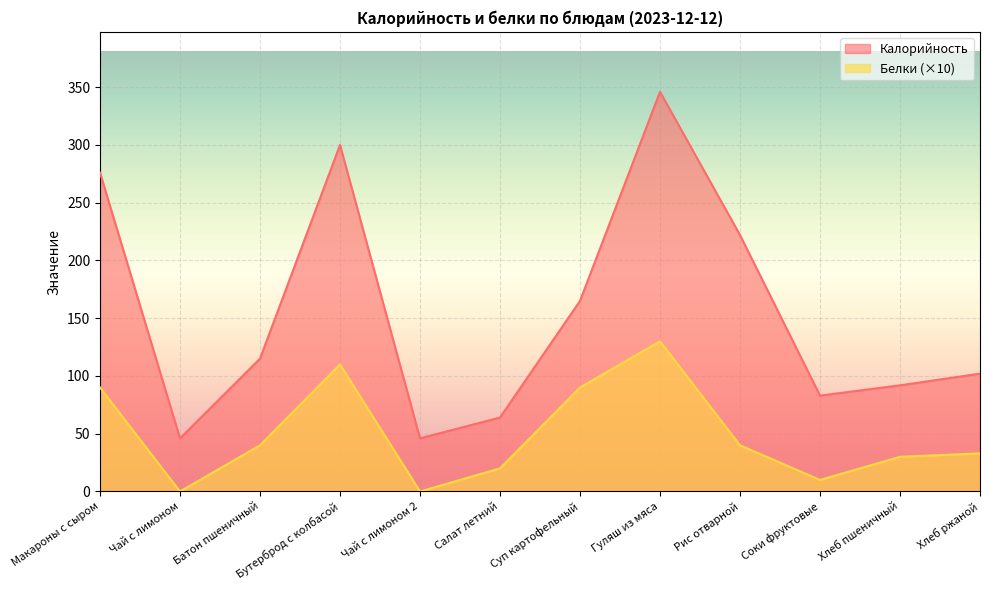

What is the average value of the Белки series?

49.4